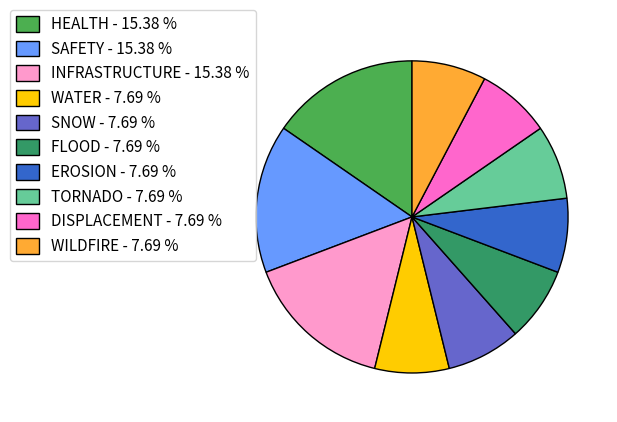

Does INFRASTRUCTURE account for over 50% of the chart?

No